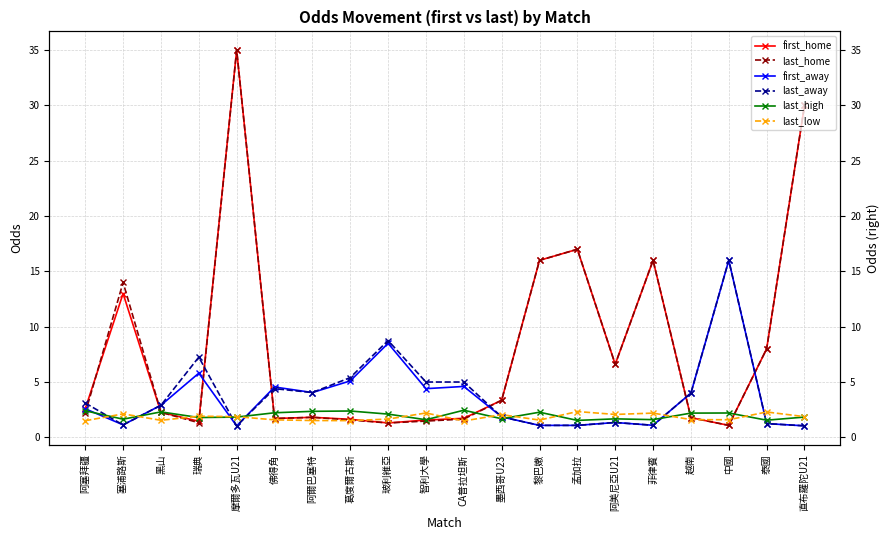

The value of last_away at 塞浦路斯 is 0.7. True or false?

False